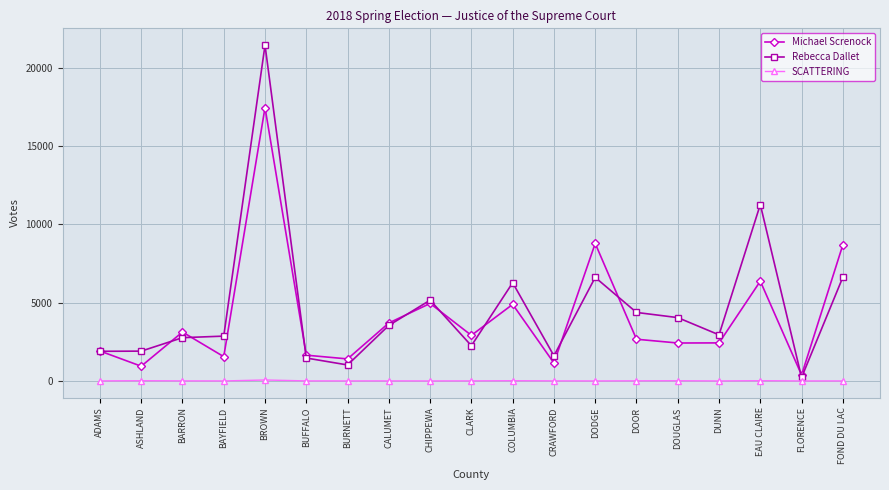

Read the Rebecca Dallet value at DOUGLAS.

4044